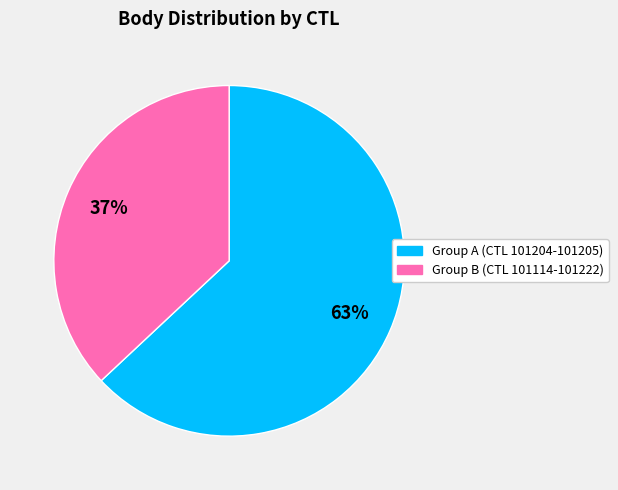

To the nearest percent, what is the difference between the largest and smallest slice percentages?

26%